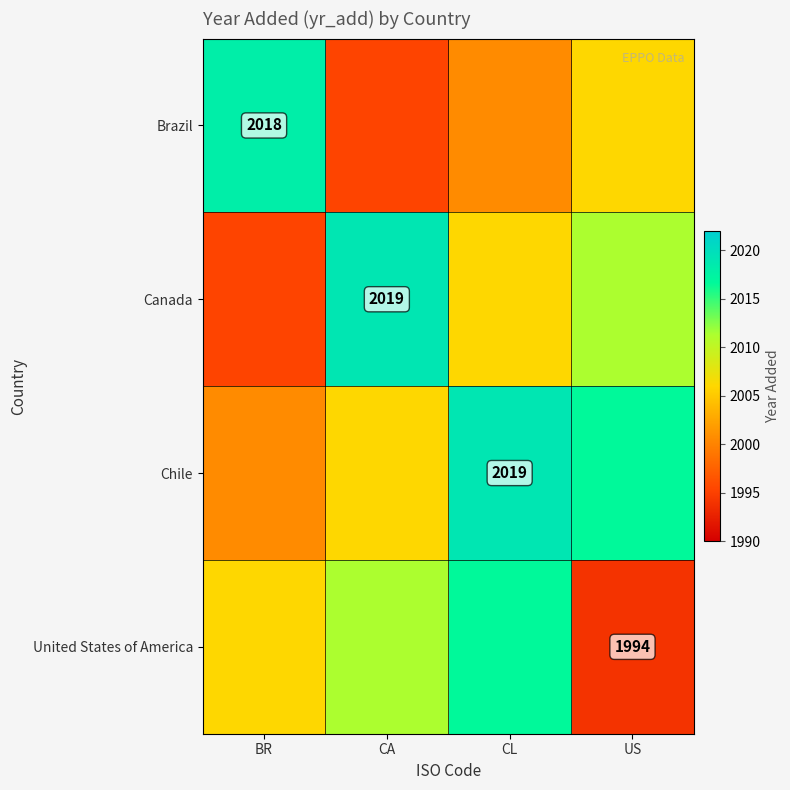

Which label corresponds to the smallest value in the chart?

US